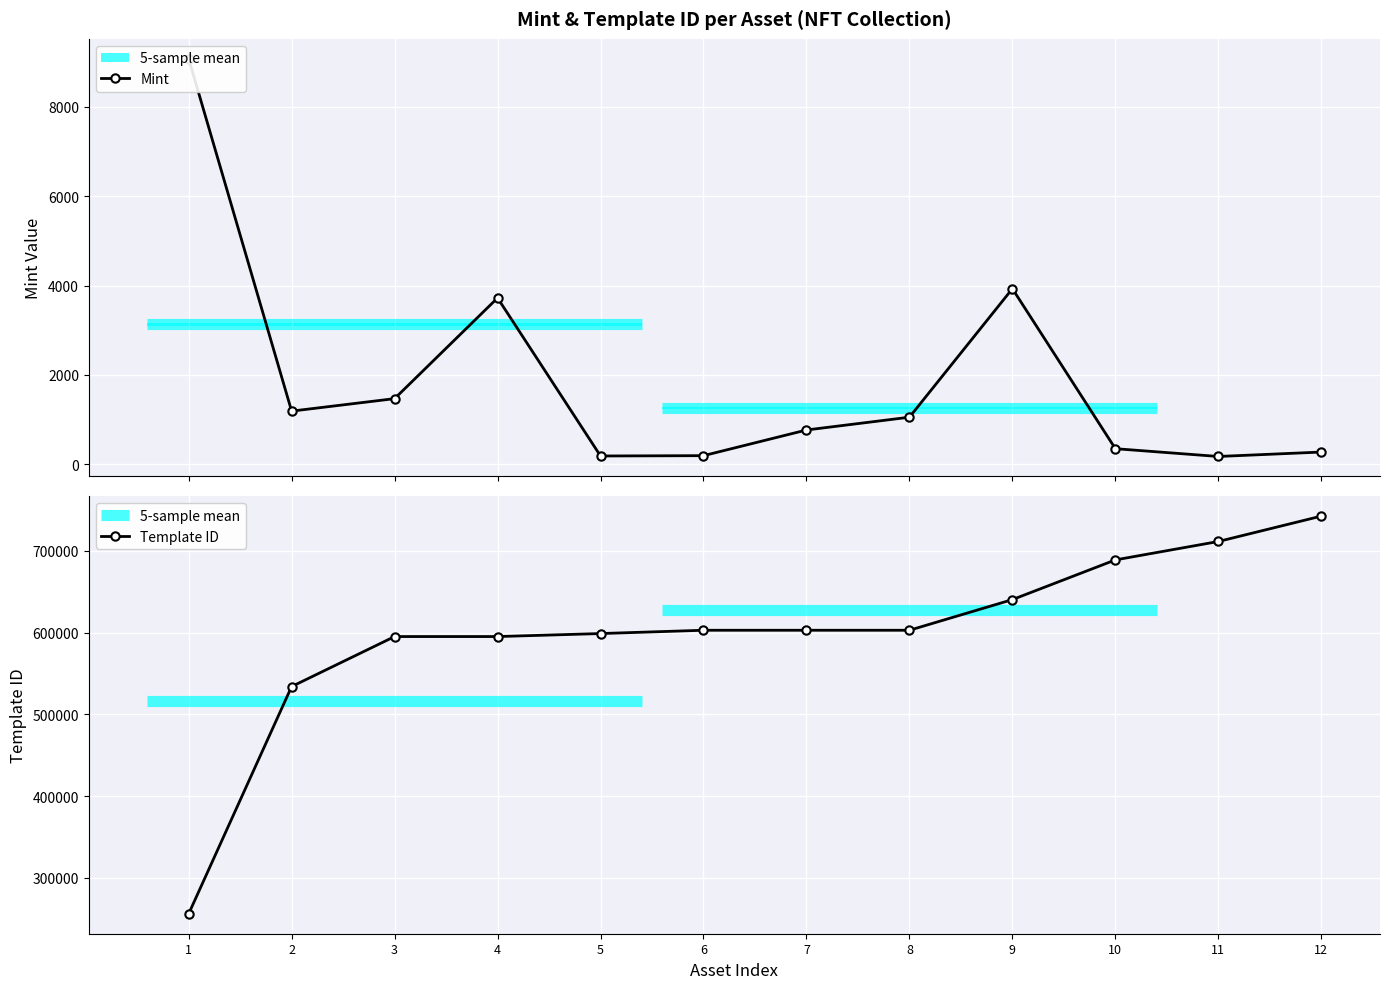

Does the chart display data point markers on the line(s)?

Yes